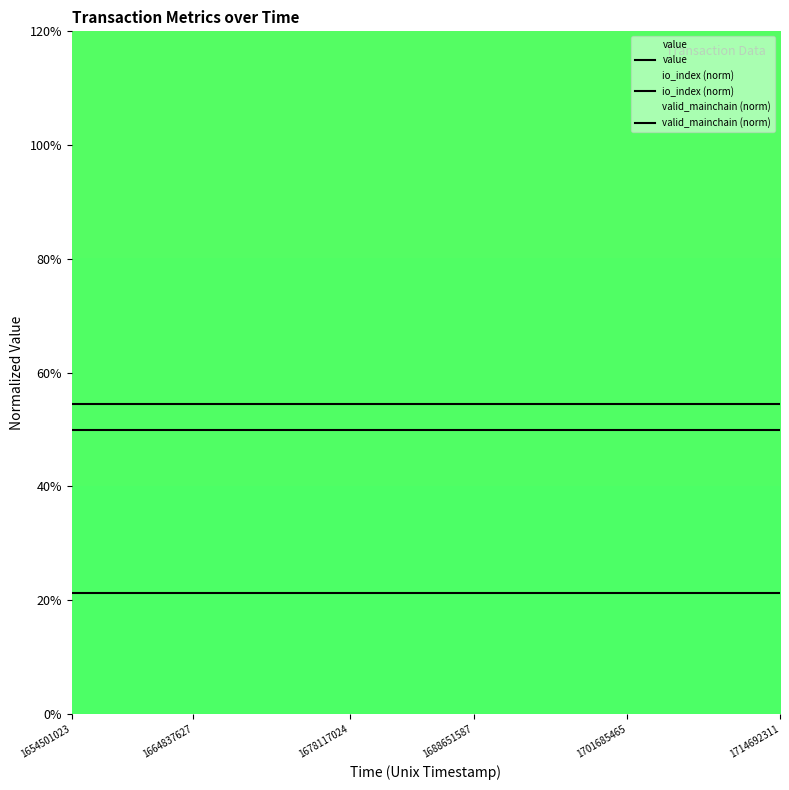

What is the lowest value of the valid_mainchain (norm) series?

0.5